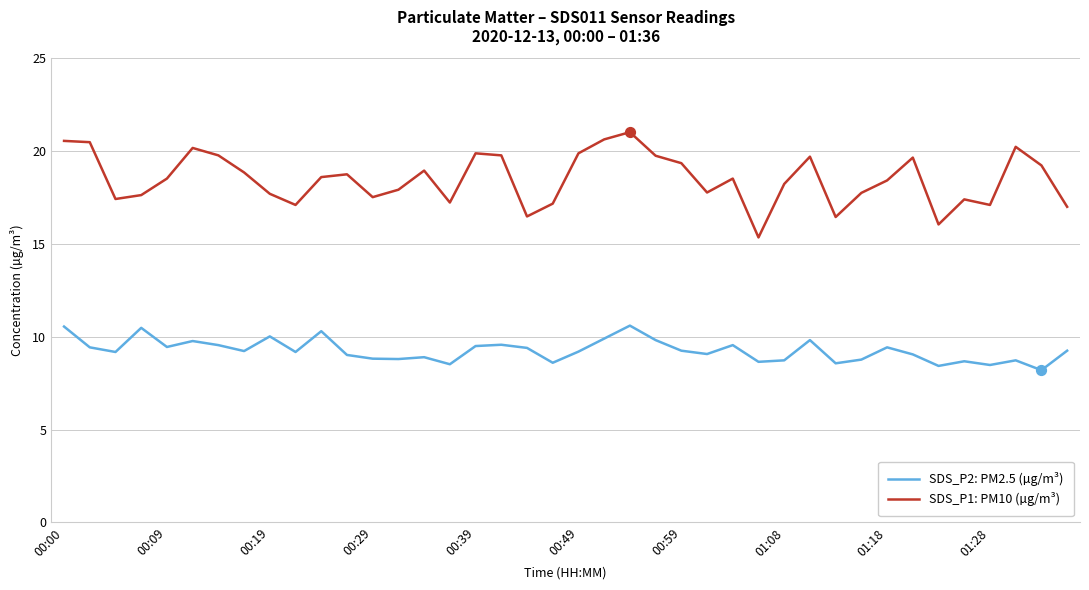

Which series has the largest range (max minus min)?

SDS_P1: PM10 (µg/m³)